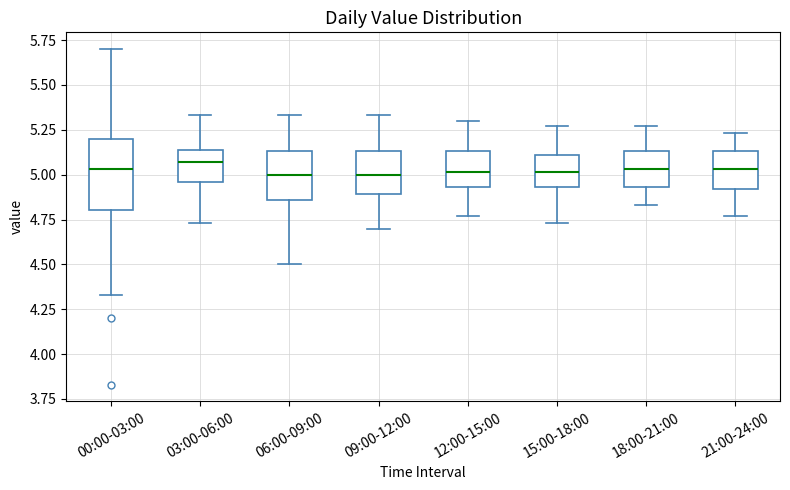

Reading left to right, transcribe this box plot: for each box, give where its median line is, the range the box spans, and where its two whiskers end, as read against the y-axis. The values are not printed on the chart, so give them approximately, as read against the axis.

00:00-03:00: median 5.05, box 4.80 to 5.20, whiskers 4.35 to 5.70
03:00-06:00: median 5.05, box 4.95 to 5.15, whiskers 4.75 to 5.35
06:00-09:00: median 5.00, box 4.85 to 5.15, whiskers 4.50 to 5.35
09:00-12:00: median 5.00, box 4.90 to 5.15, whiskers 4.70 to 5.35
12:00-15:00: median 5.00, box 4.95 to 5.15, whiskers 4.75 to 5.30
15:00-18:00: median 5.00, box 4.95 to 5.10, whiskers 4.75 to 5.25
18:00-21:00: median 5.05, box 4.95 to 5.15, whiskers 4.85 to 5.25
21:00-24:00: median 5.05, box 4.90 to 5.15, whiskers 4.75 to 5.25